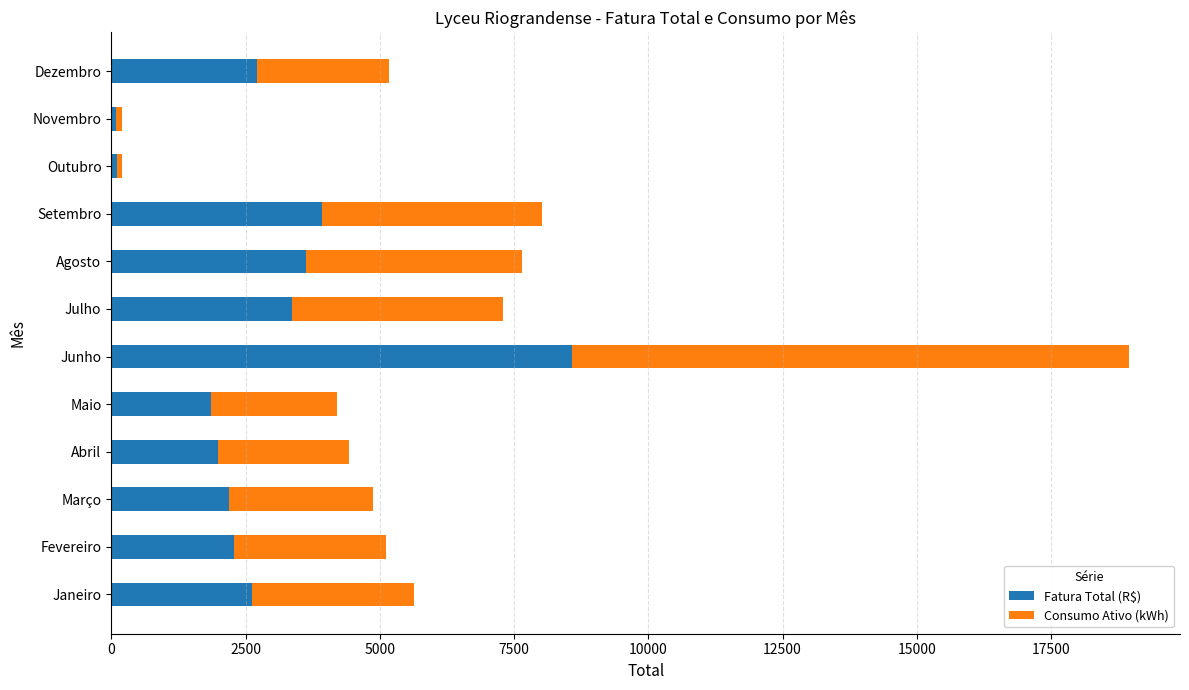

How many distinct data groups are displayed?

2